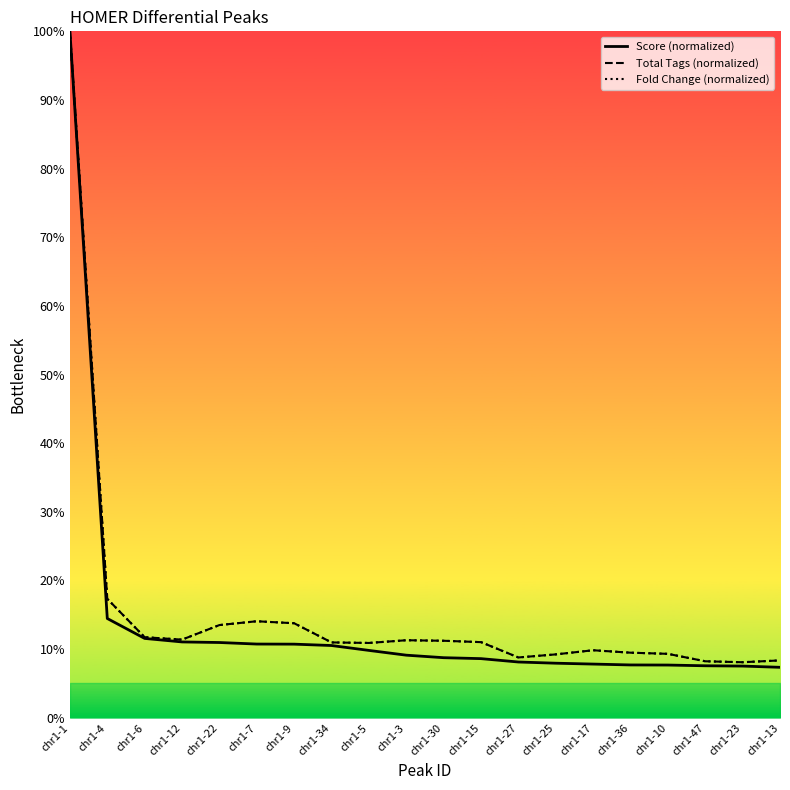

What is the maximum value shown in the chart?

100.0